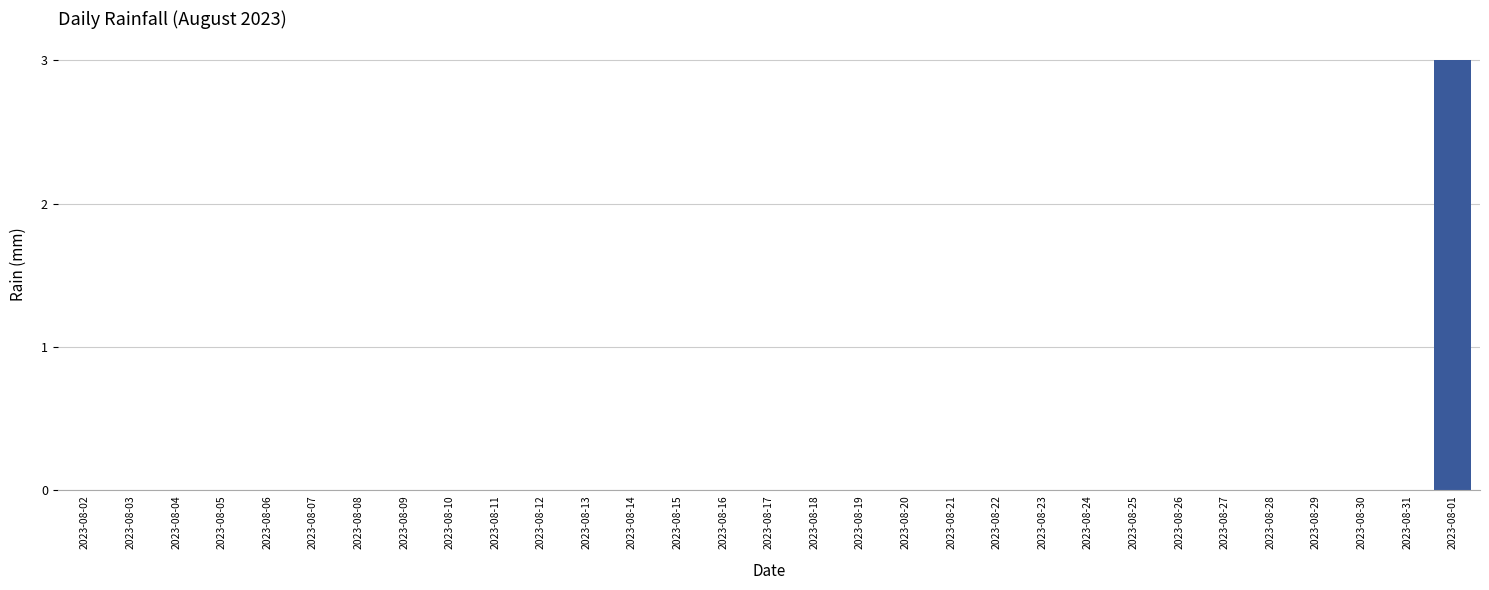

Which label corresponds to the largest value in the chart?

2023-08-01